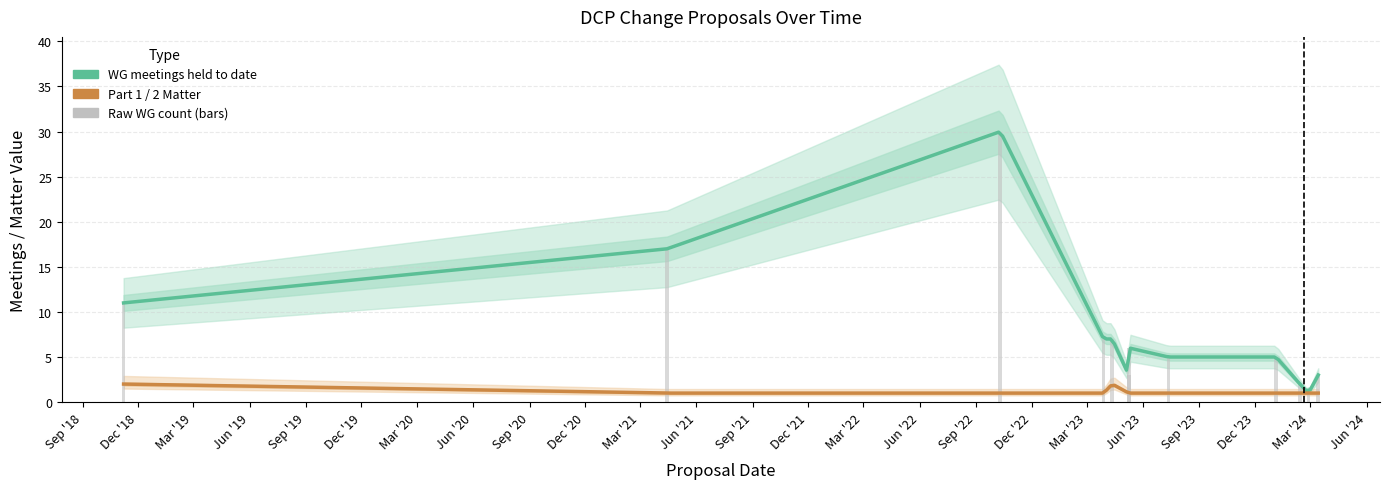

What is the approximate value at DCP 439?

3